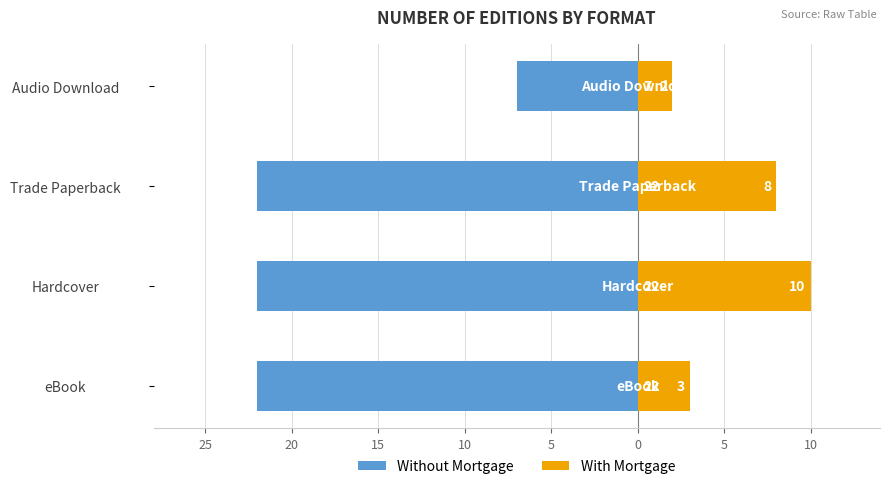

Which has a higher value, eBook or Trade Paperback?

eBook